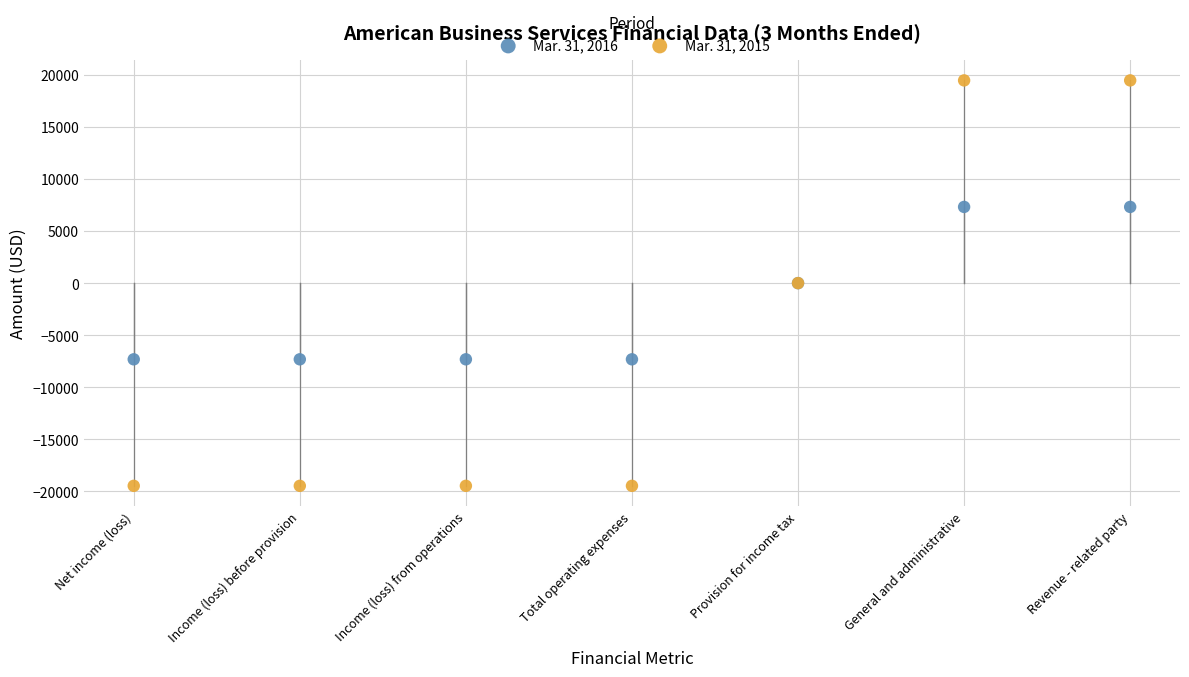

Which series reaches the maximum Y coordinate?

Mar. 31, 2015